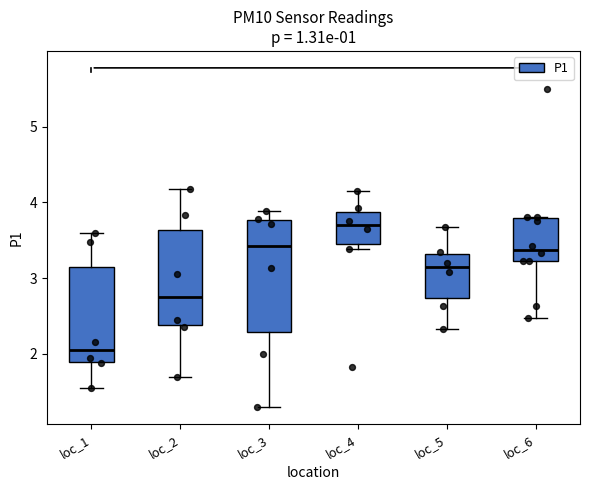

Where does the median line of the box for loc_6 sit on the y-axis? The values are not printed on the chart, so give them approximately, as read against the axis.

3.4